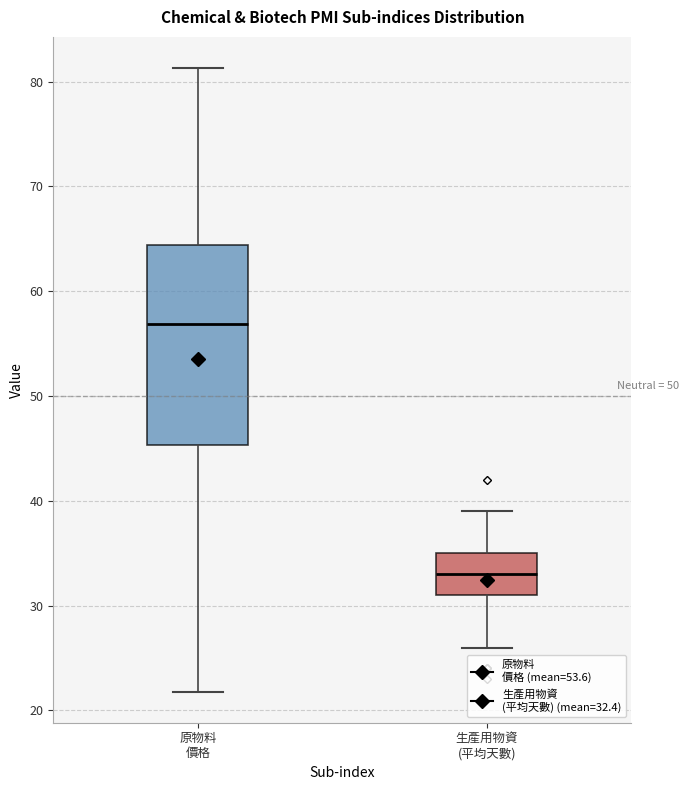

Where is the upper edge of the box for 生產用物資 (平均天數) on the y-axis? The values are not printed on the chart, so give them approximately, as read against the axis.

35